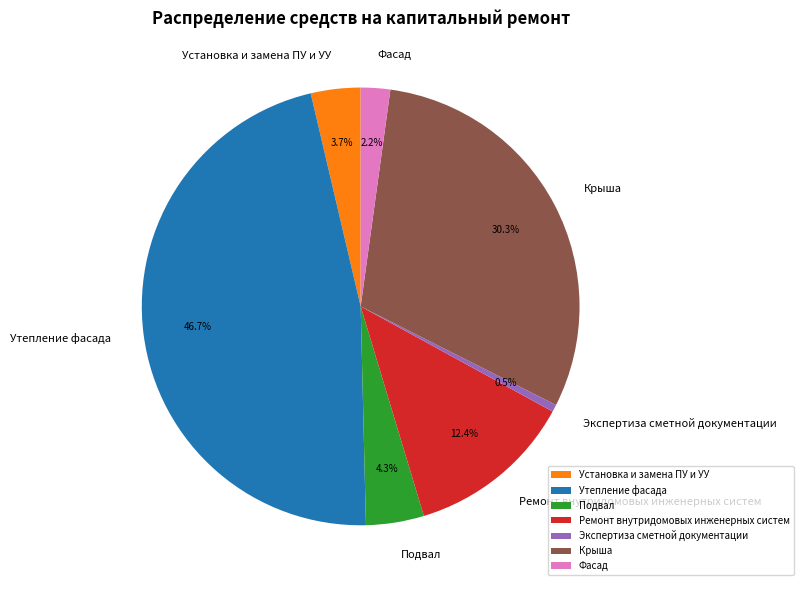

Which category has the smallest portion of the pie?

Экспертиза сметной документации